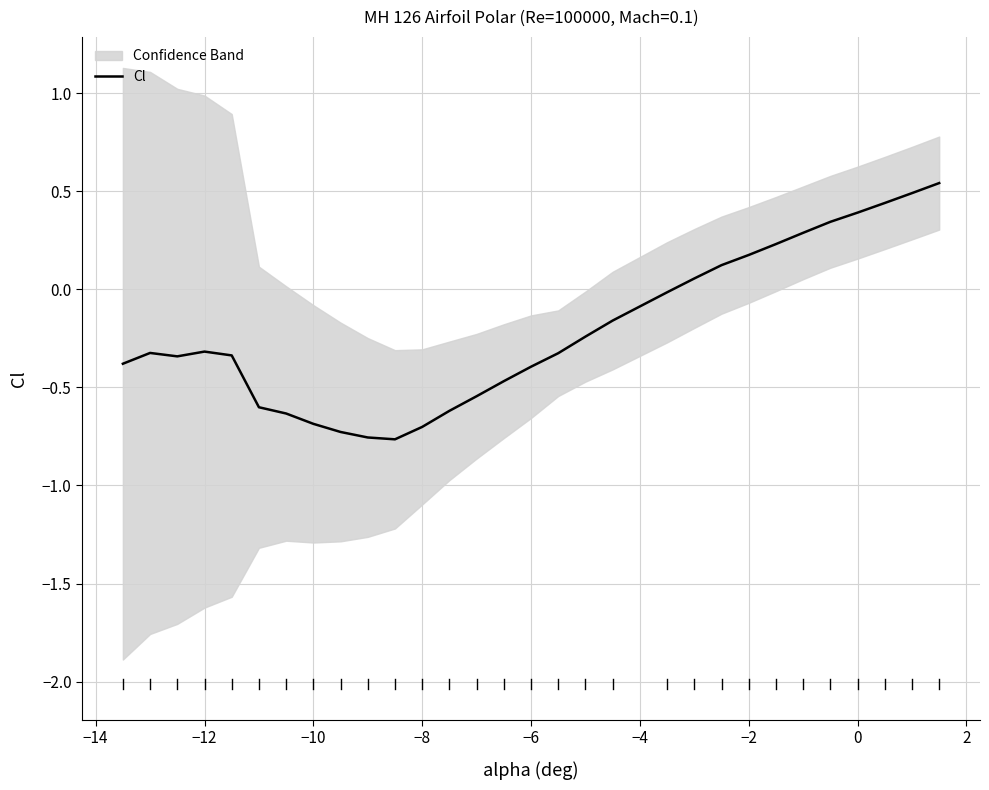

What is the difference between the second highest and minimum values?

1.3